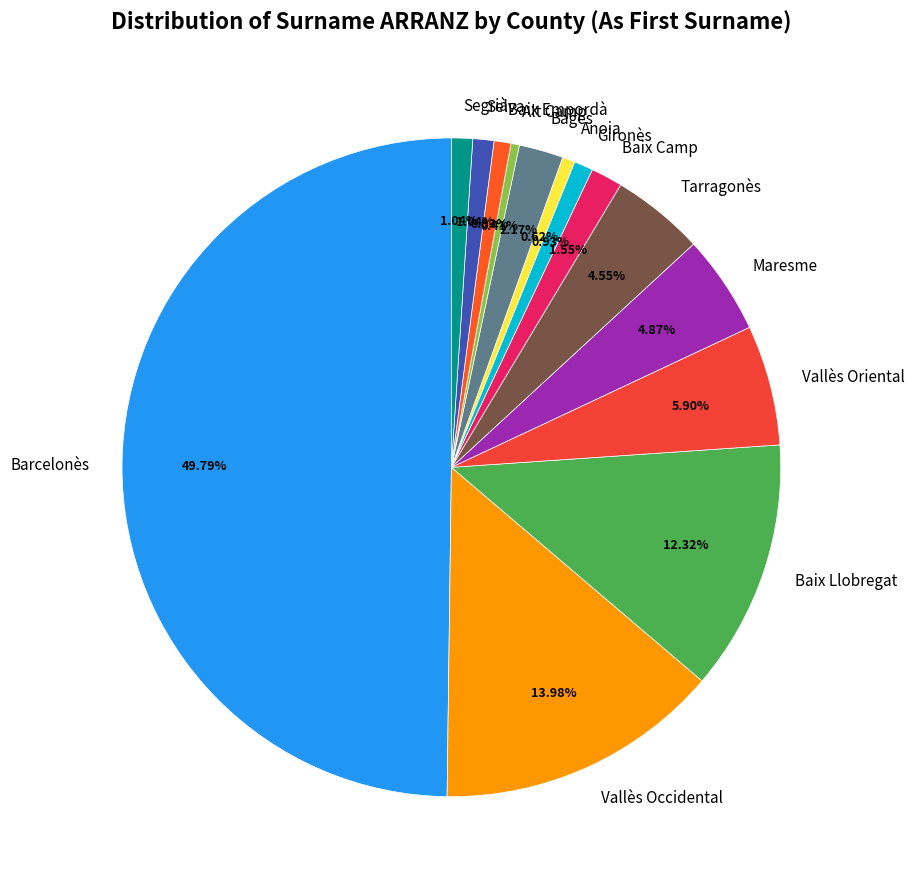

What is the largest slice in the pie chart?

Barcelonès